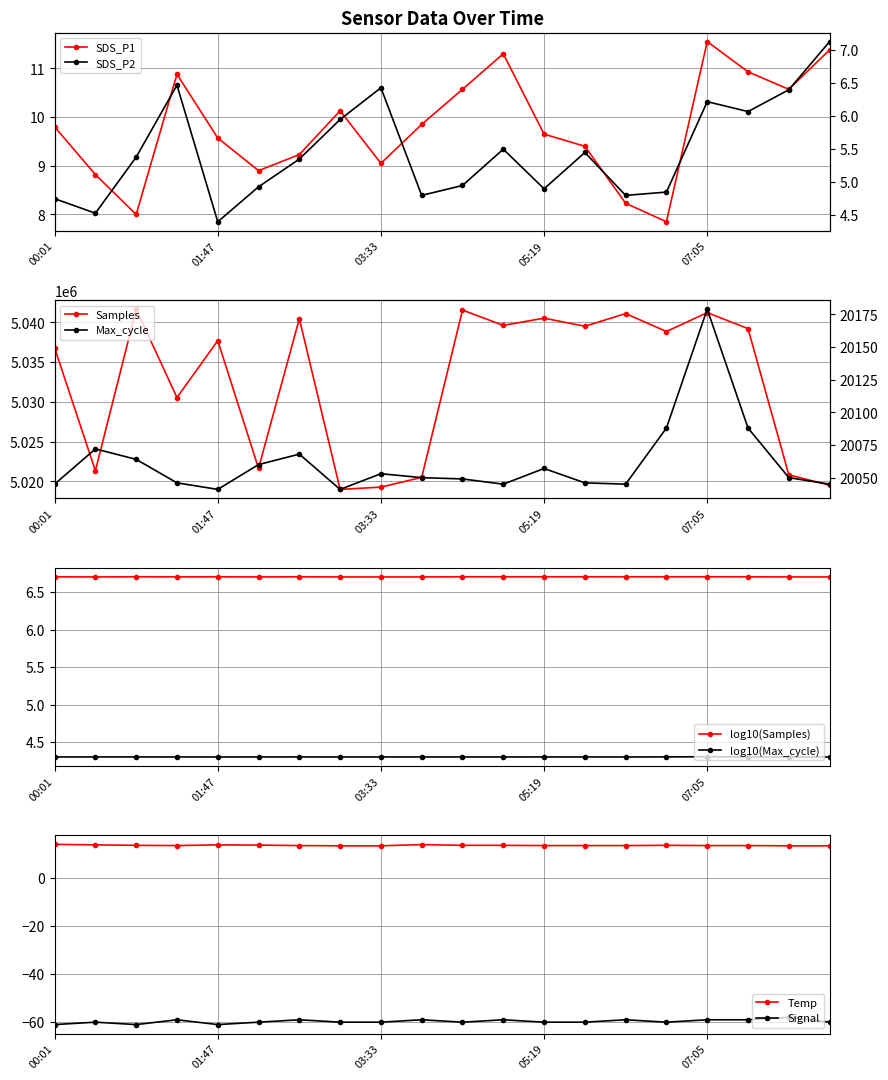

True or false: Temp and Samples intersect in this chart.

False